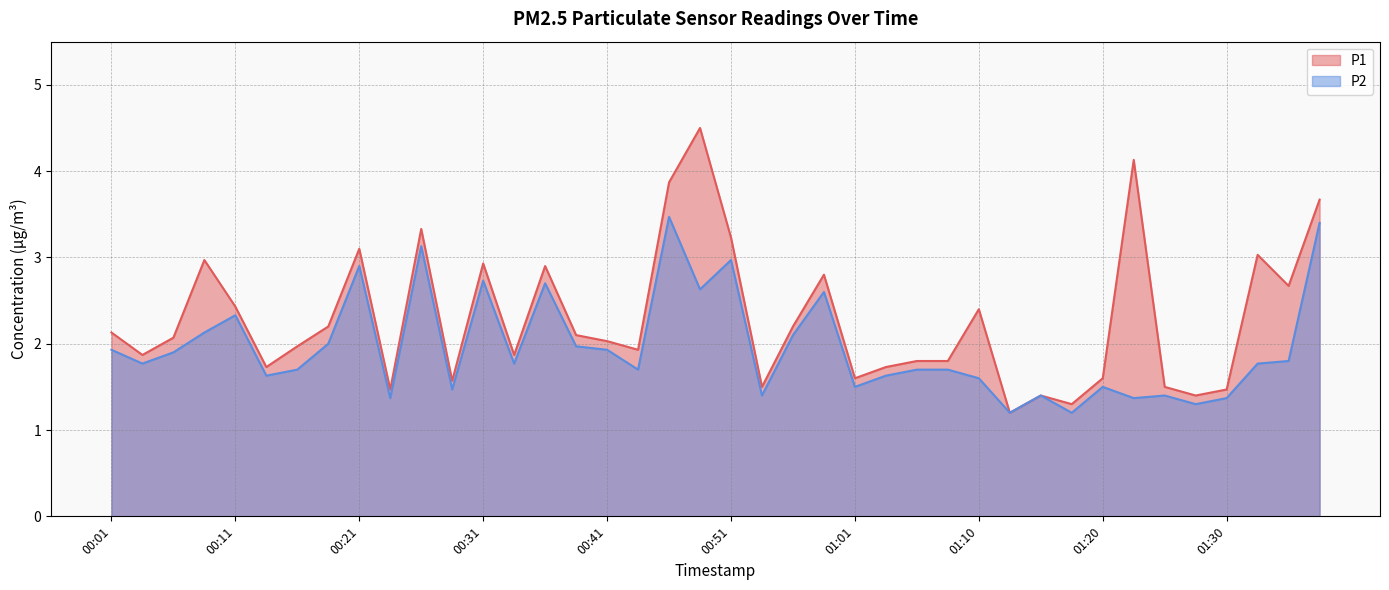

What are all the series names shown in the legend?

P1, P2